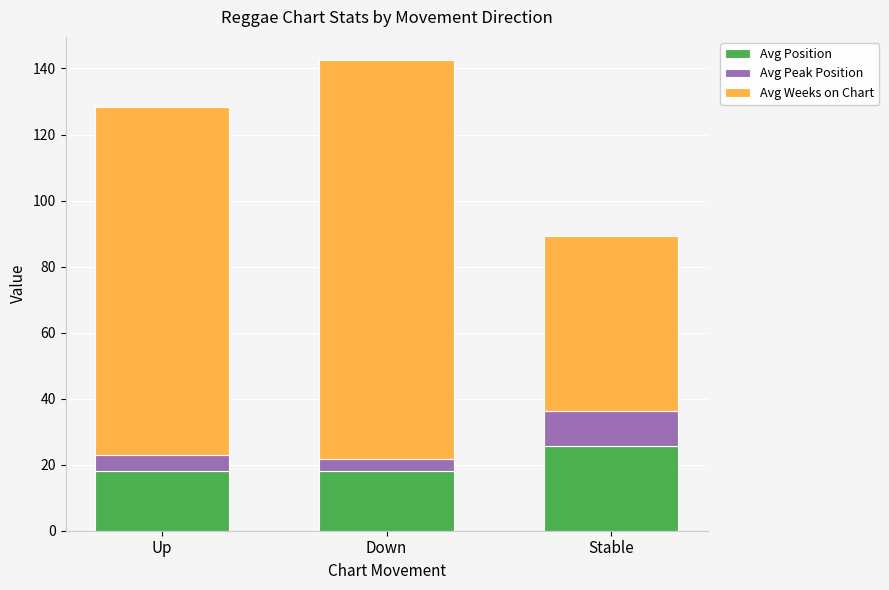

At which category is the sum across all series the highest?

Down